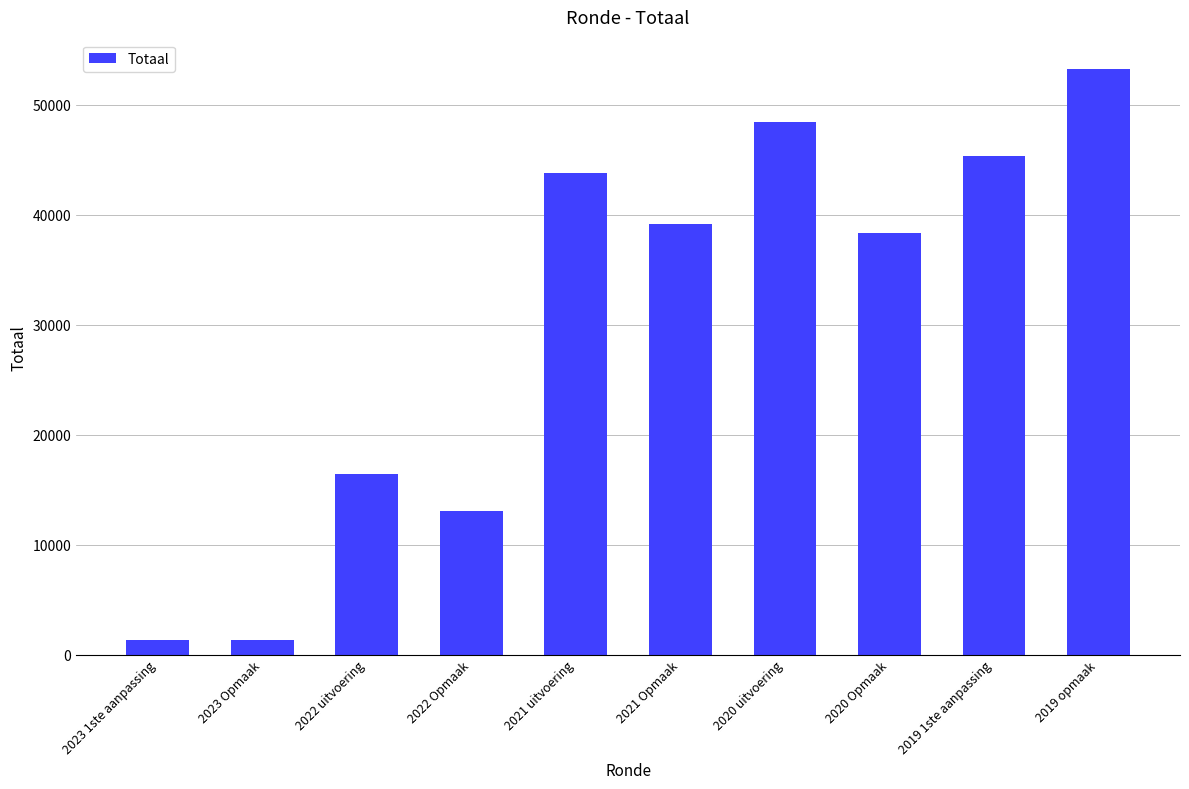

How many data points are less than 39204?

5